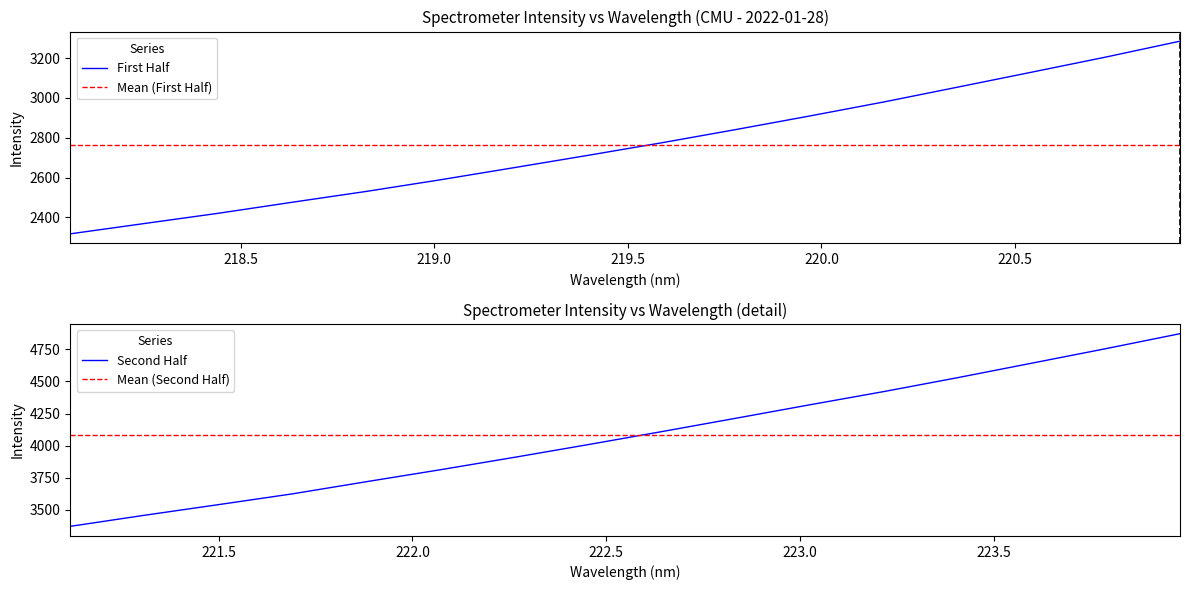

What is the minimum value for Mean (First Half)?

2765.4